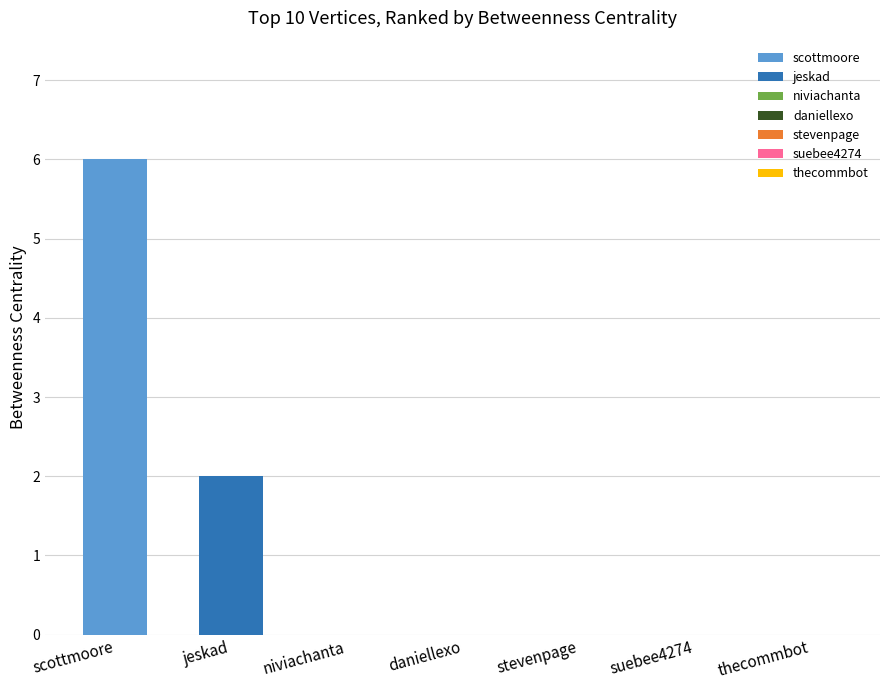

Which series has the widest spread of values?

scottmoore